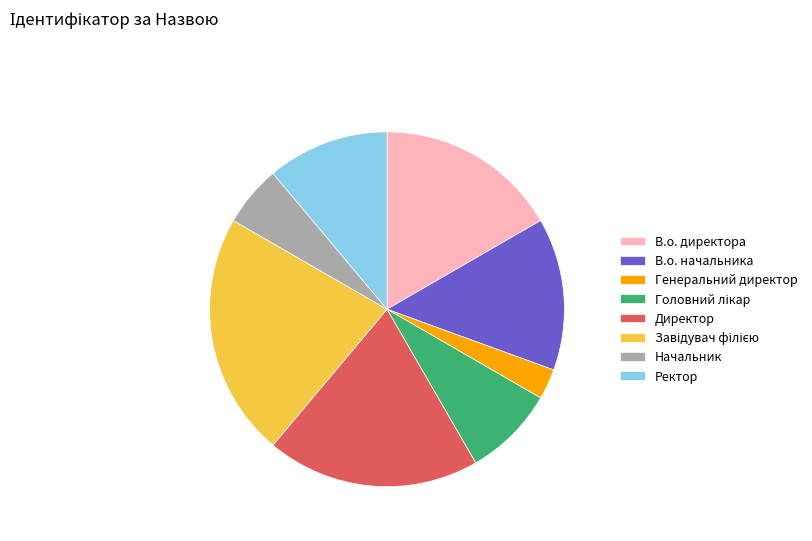

Does any single category account for the majority?

No